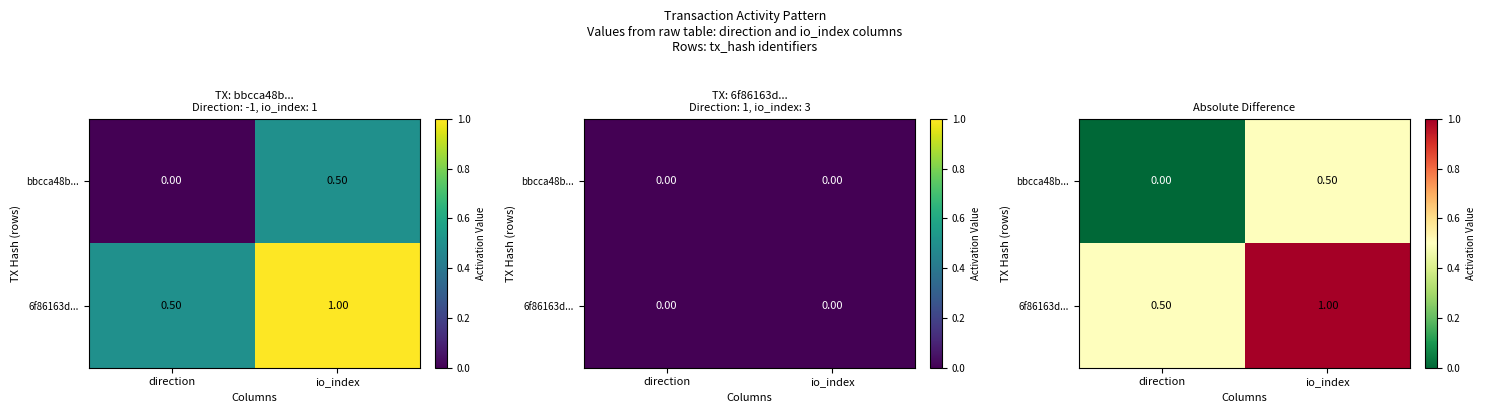

What is the sum of the 6f86163d... values at io_index and direction?

1.5